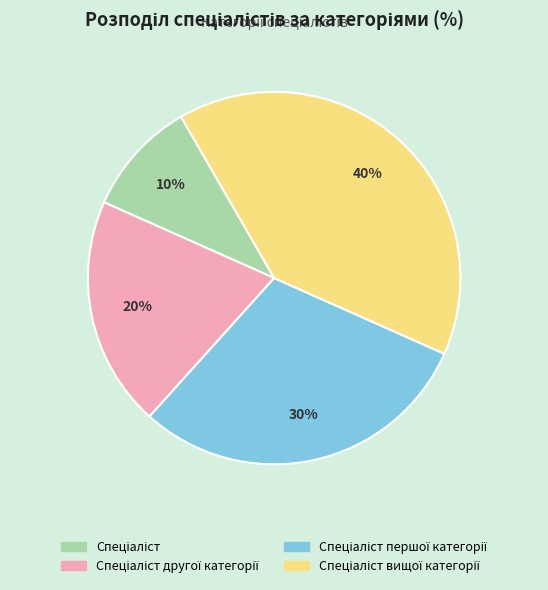

Is there any slice that represents more than half of the pie?

No